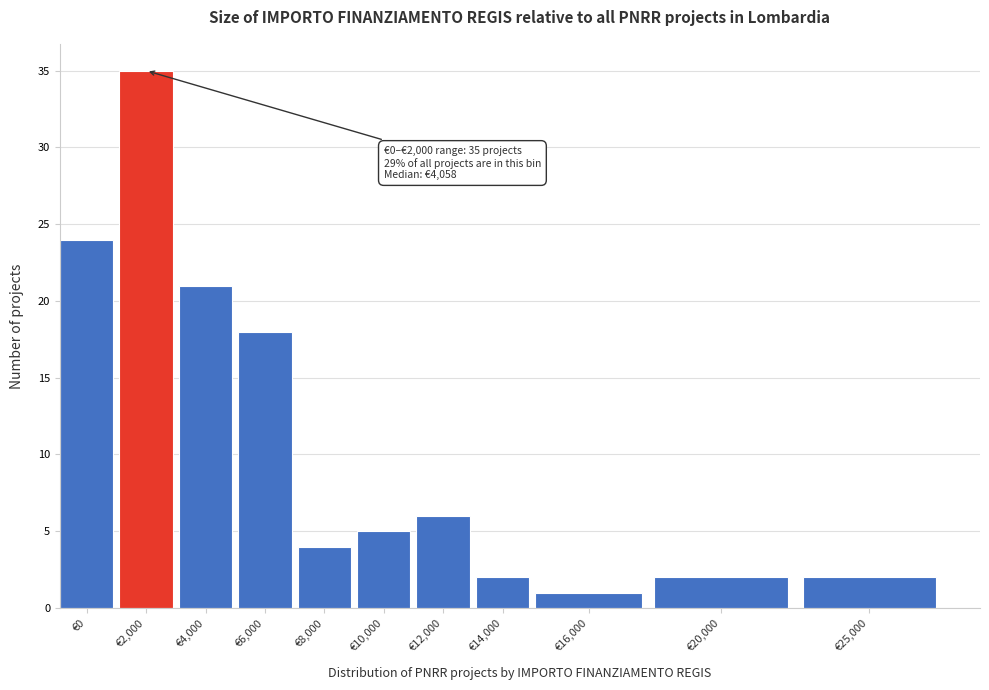

Reading right to left, list all the values displayed in this chart.

2	2	1	2	6	5	4	18	21	35	24